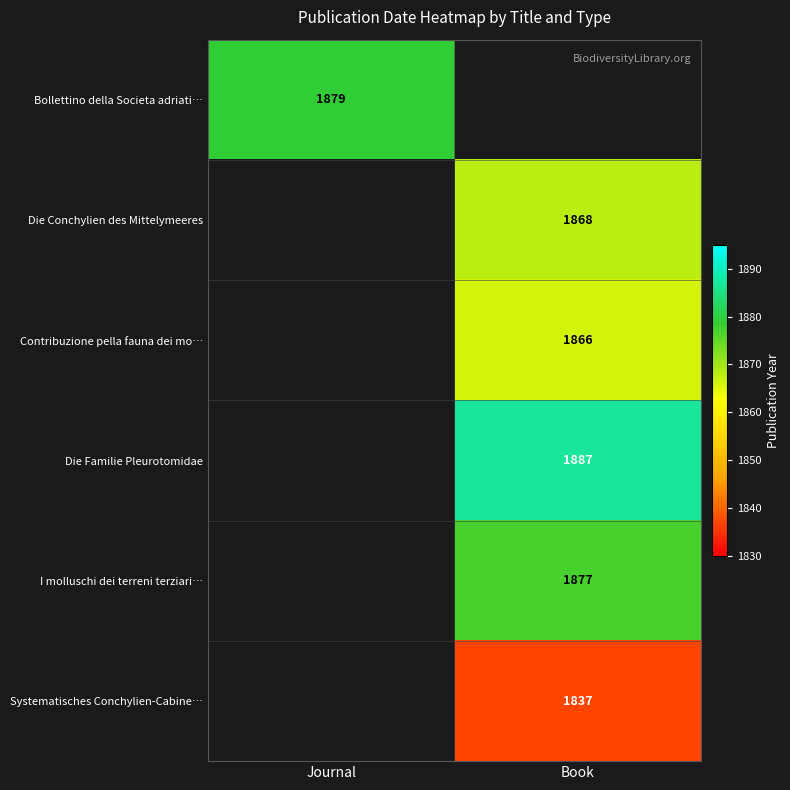

Which label corresponds to the smallest value in the chart?

Book